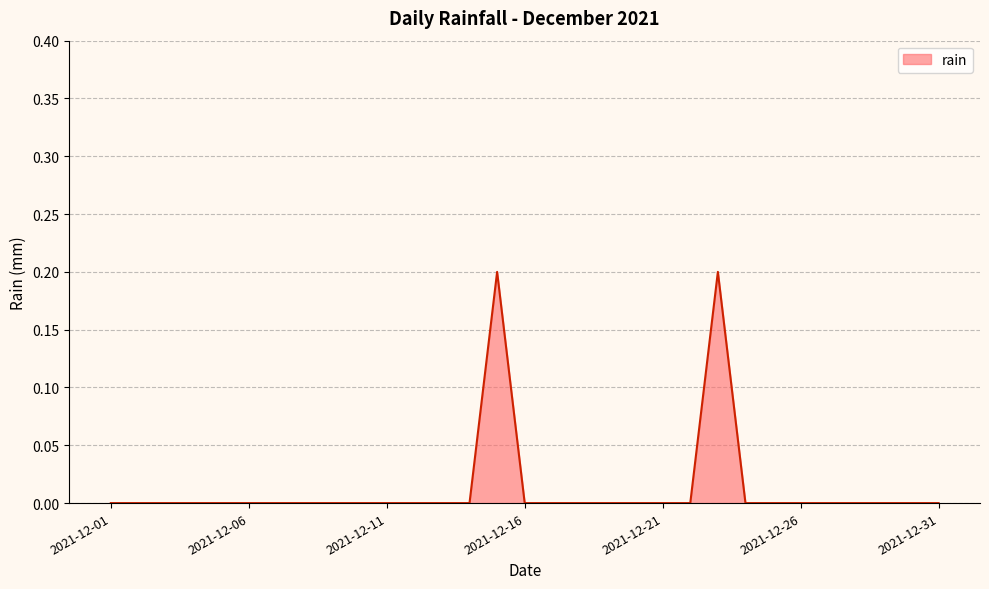

Does the chart have visible grid lines?

Yes